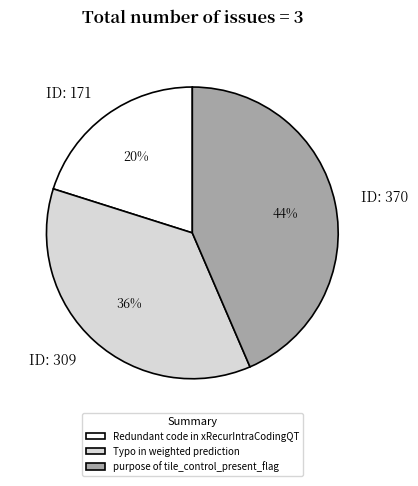

The purpose of tile_control_present_flag slice represents 55% of the pie. True or false?

False